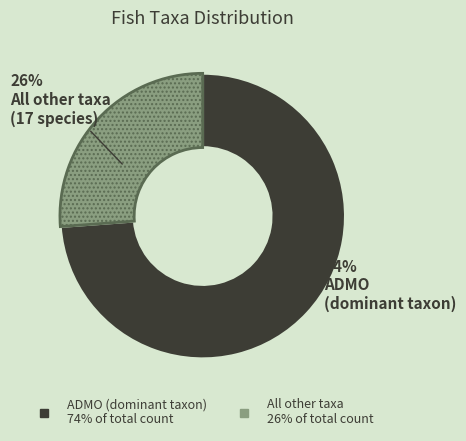

Is there any slice that represents more than half of the pie?

Yes